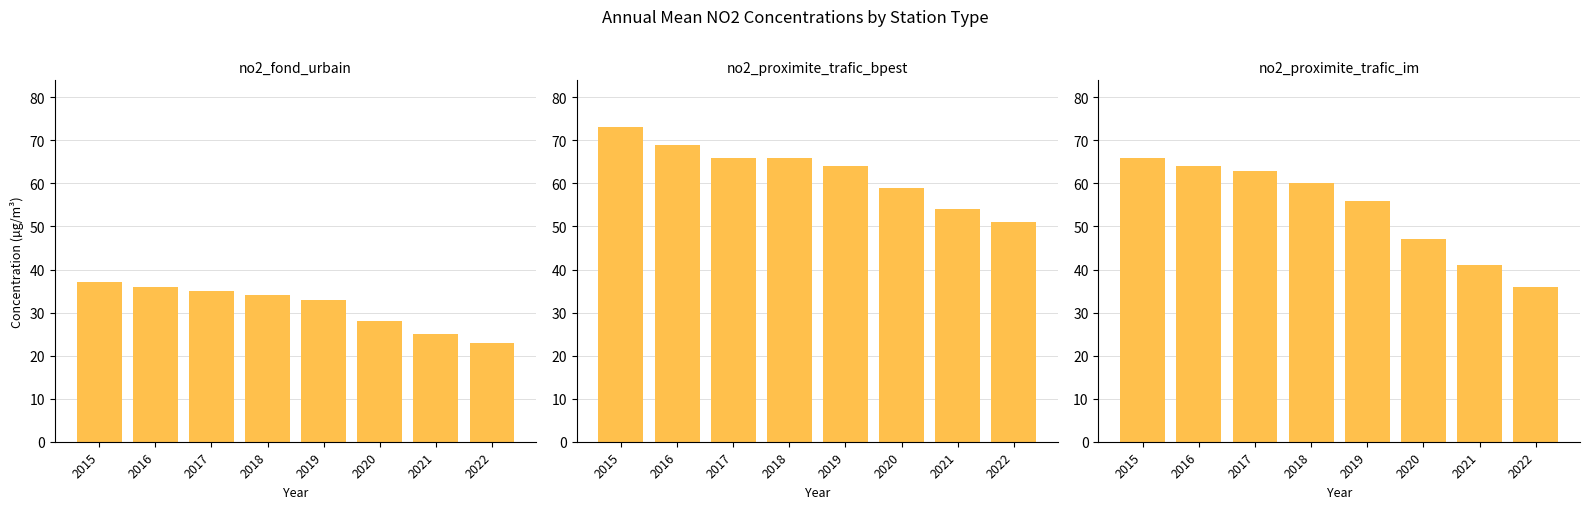

How many categories are shown in the chart?

8